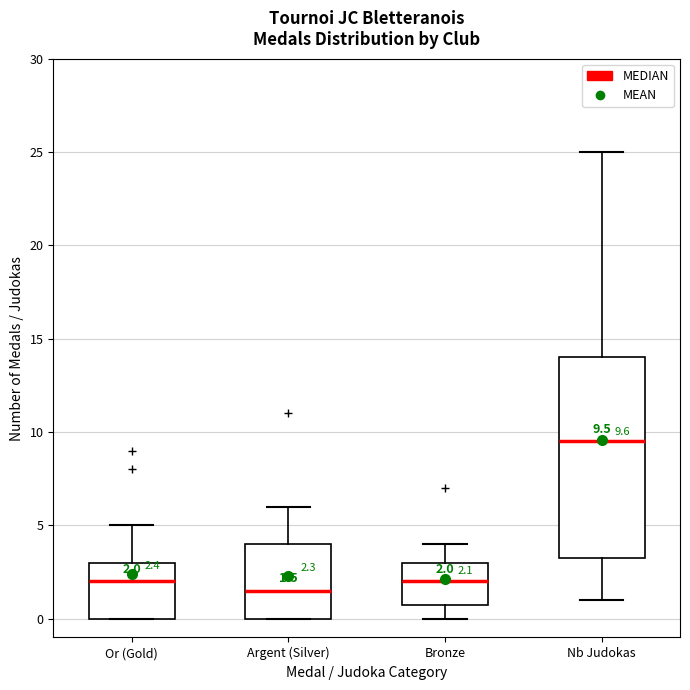

Which box is the tallest, from its lower edge to its upper edge?

Nb Judokas